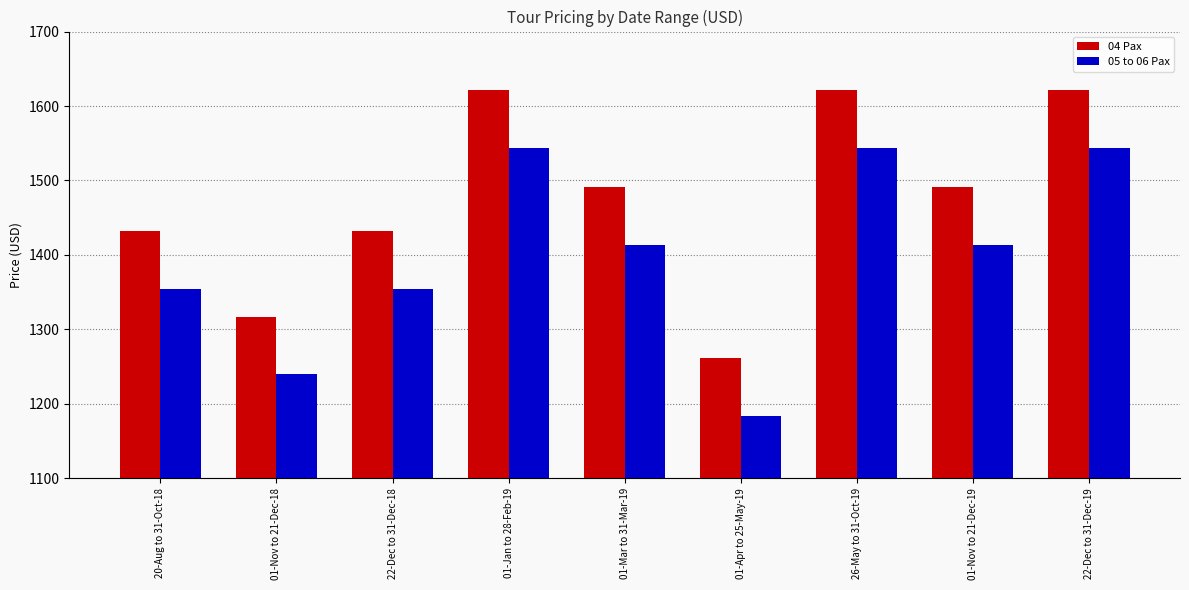

What is the difference between the maximum and minimum values in the 05 to 06 Pax series?

360